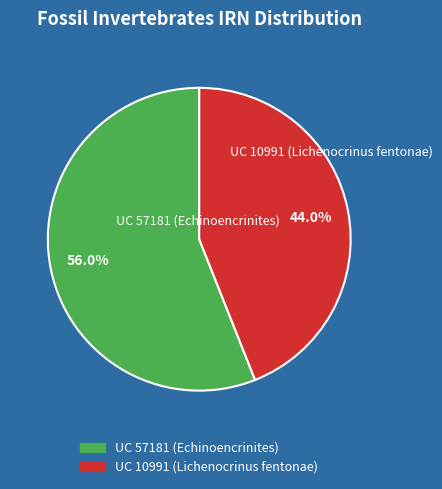

Which category has the smallest portion of the pie?

UC 10991 (Lichenocrinus fentonae)